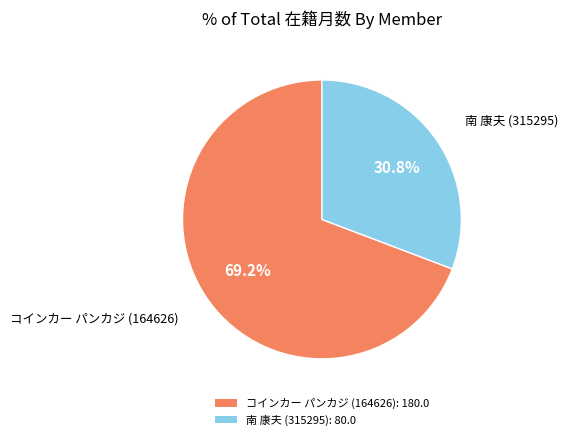

Which category has the biggest portion of the pie?

コインカー パンカジ (164626)